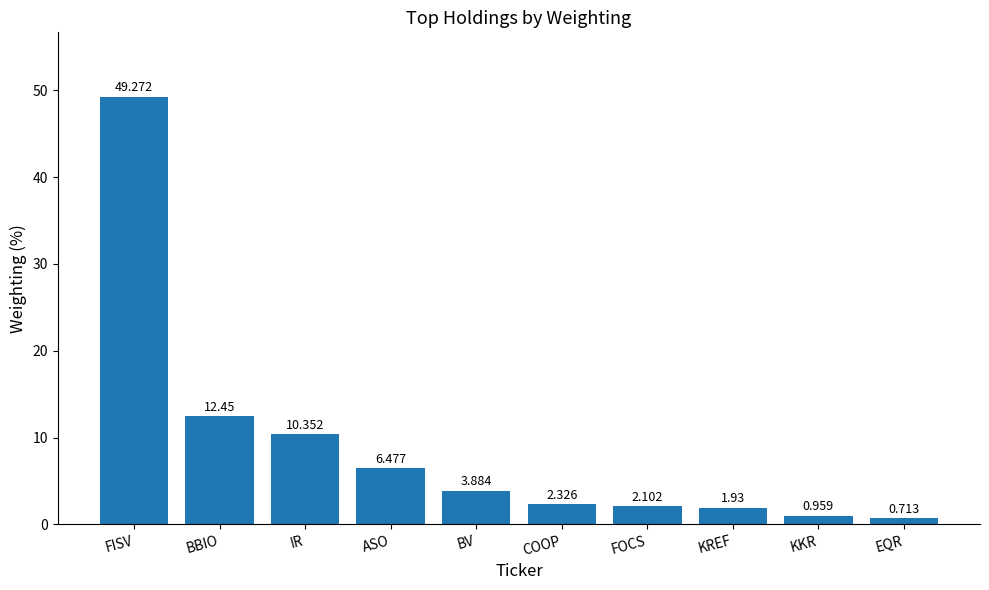

Where is the data nearest to the value 24?

BBIO